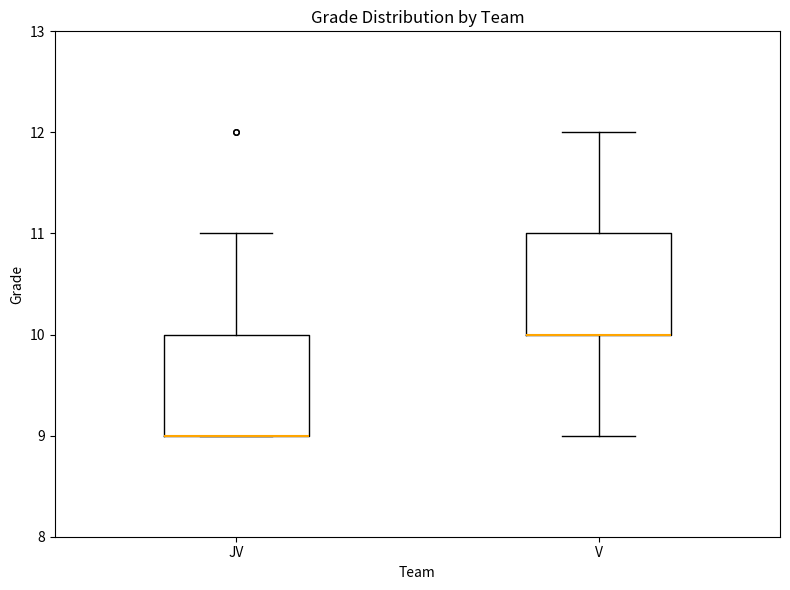

Reading left to right, transcribe this box plot: for each box, give where its median line is, the range the box spans, and where its two whiskers end, as read against the y-axis. The values are not printed on the chart, so give them approximately, as read against the axis.

JV: median 9 (drawn on the box's lower edge), box 9 to 10, whiskers 9 to 11
V: median 10 (drawn on the box's lower edge), box 10 to 11, whiskers 9 to 12